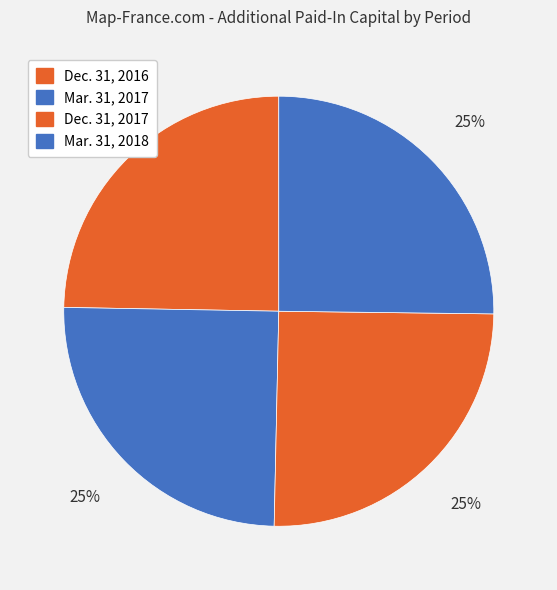

To the nearest percent, what is the average slice percentage?

25%